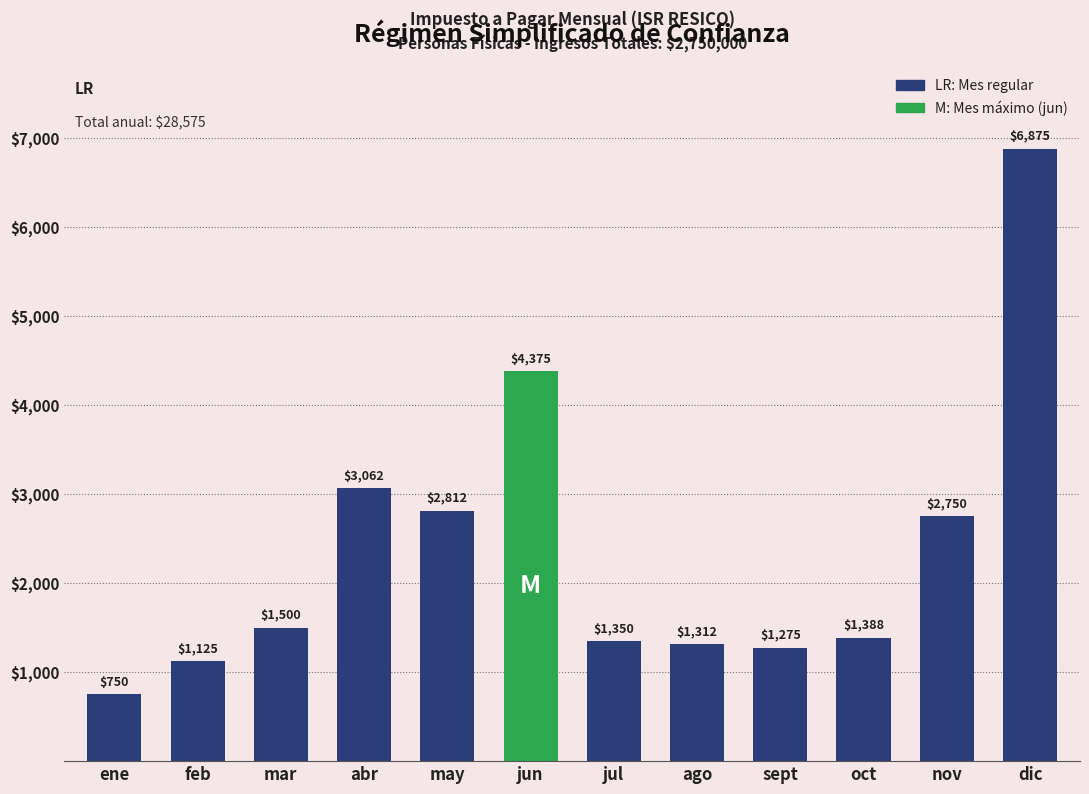

What is the difference between the maximum and minimum values?

6125.0